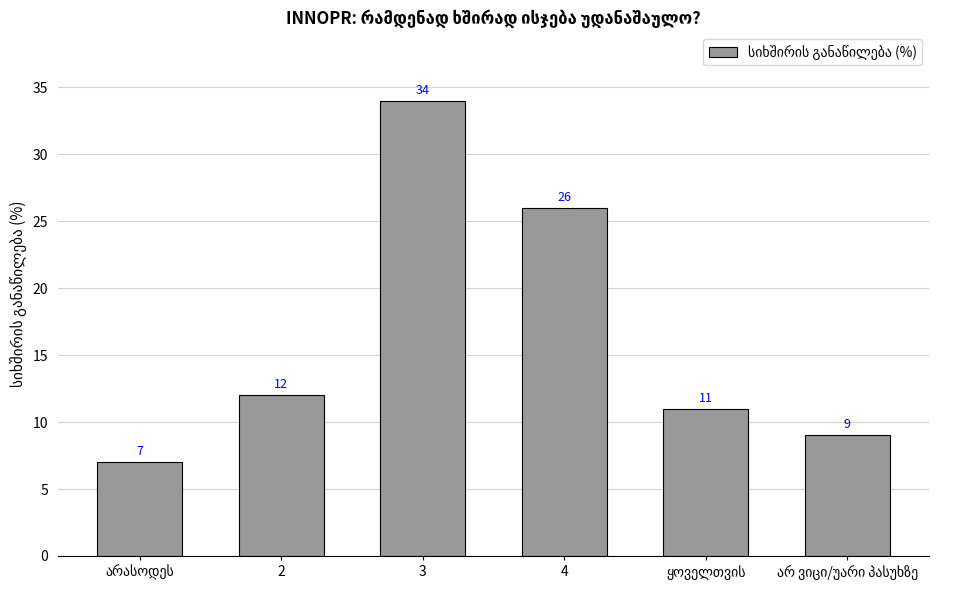

What is the sum of all values?

99